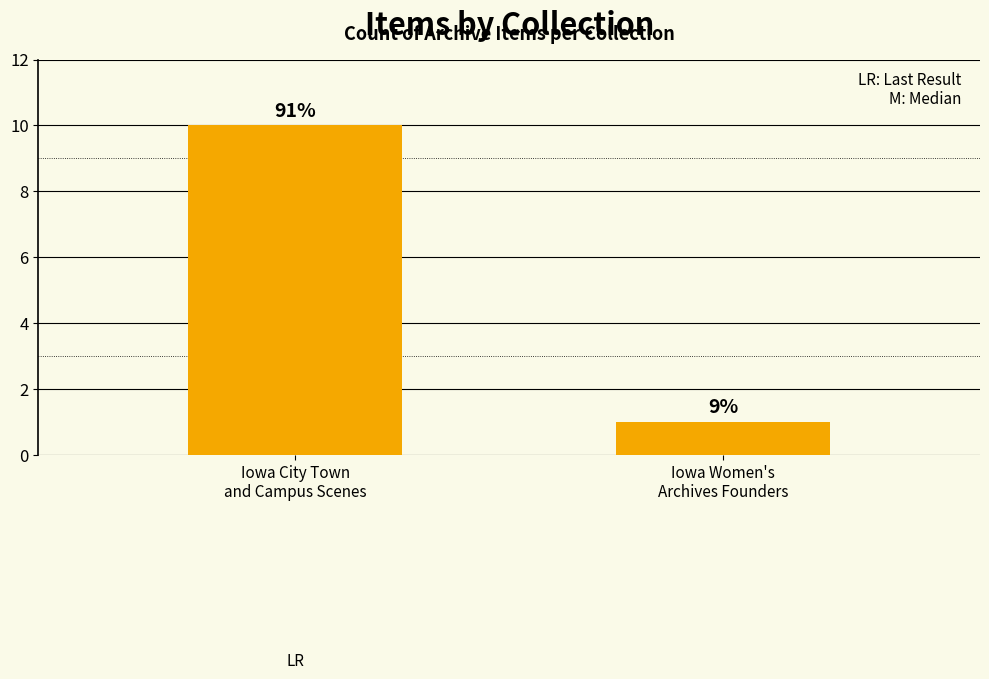

Reading right to left, transcribe all the data shown in this chart.

1	10